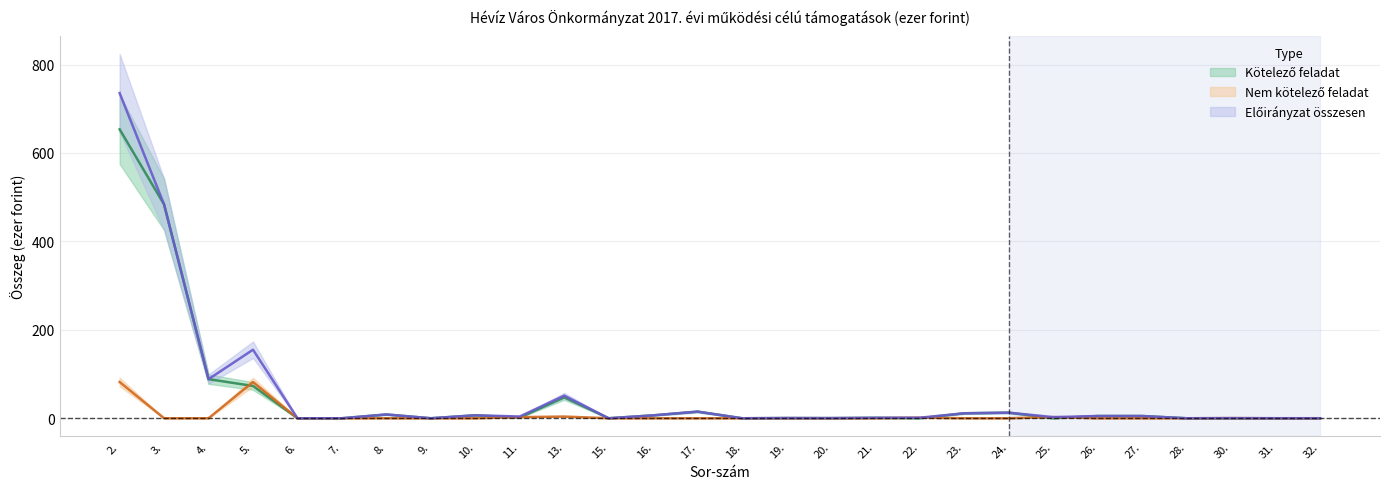

The value of Kötelező feladat at 27. is 5.1. True or false?

True